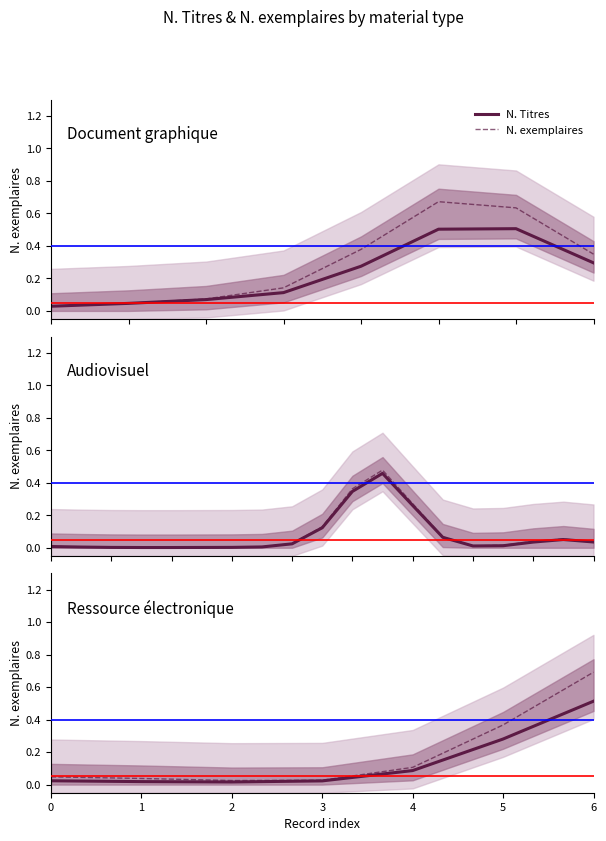

Is the value of N. Titres at 4 greater than the value of N. exemplaires at 6?

No